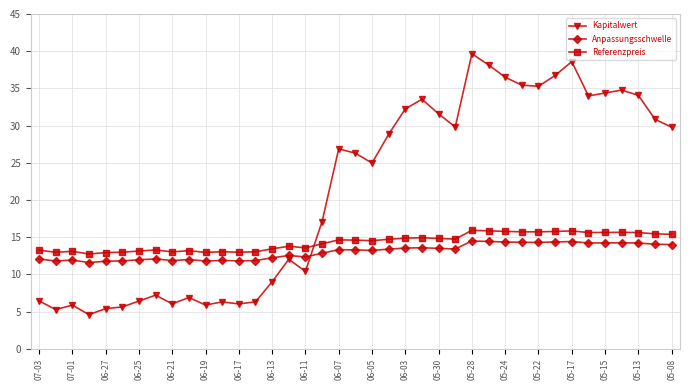

What is the average value of the Kapitalwert series?

21.2